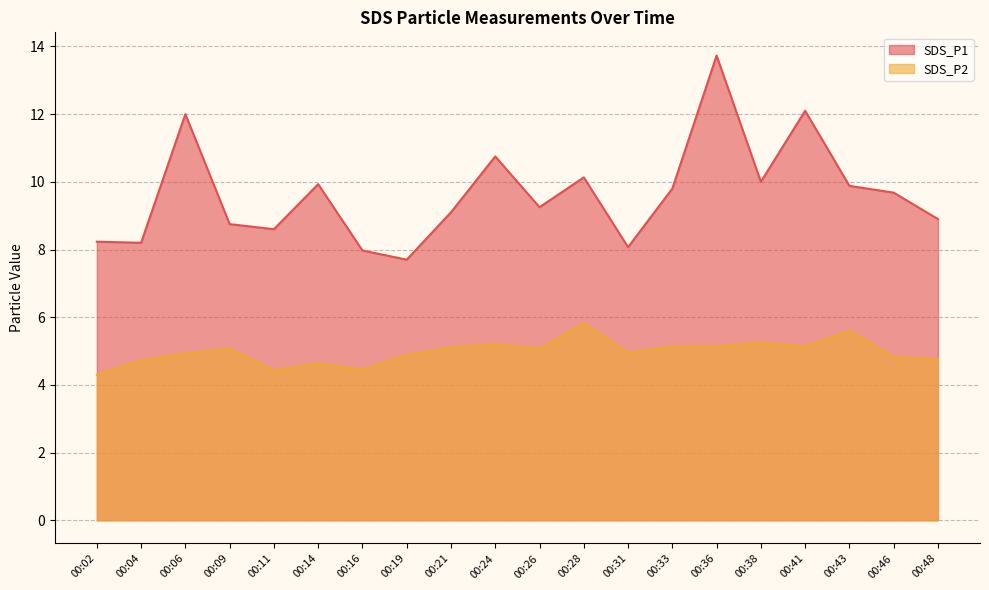

Is it true that SDS_P1 equals 8.6 at 00:11?

True